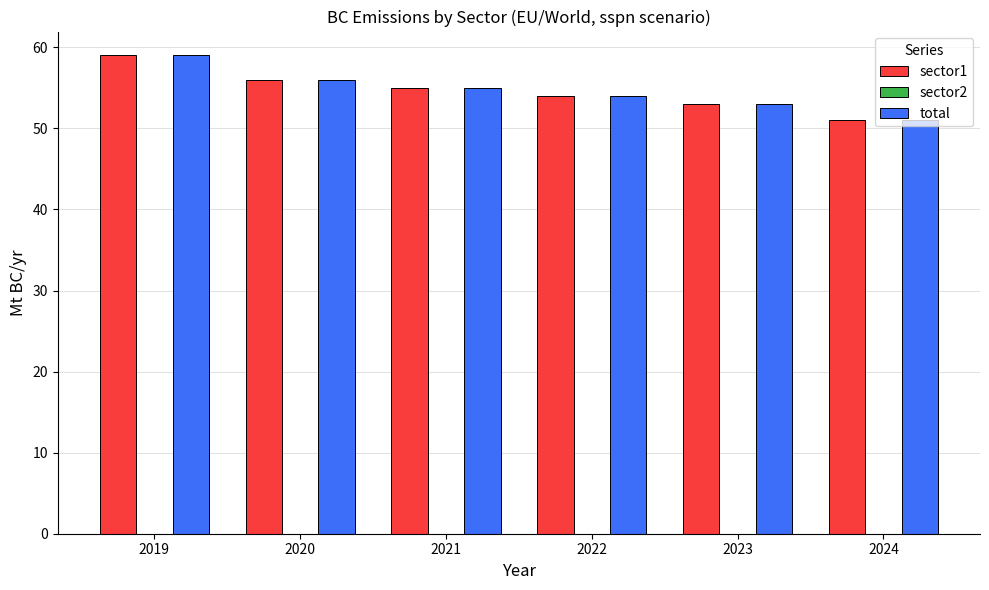

What is the value of the total bar at the 1st from the left?

59